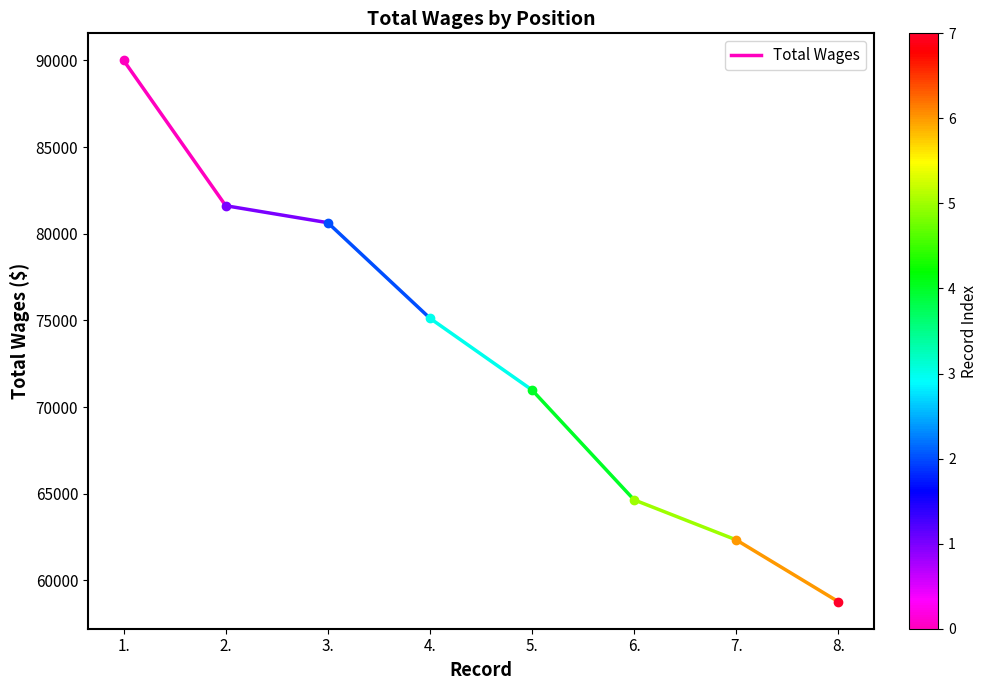

List the labels in order of value, largest first.

1., 2.